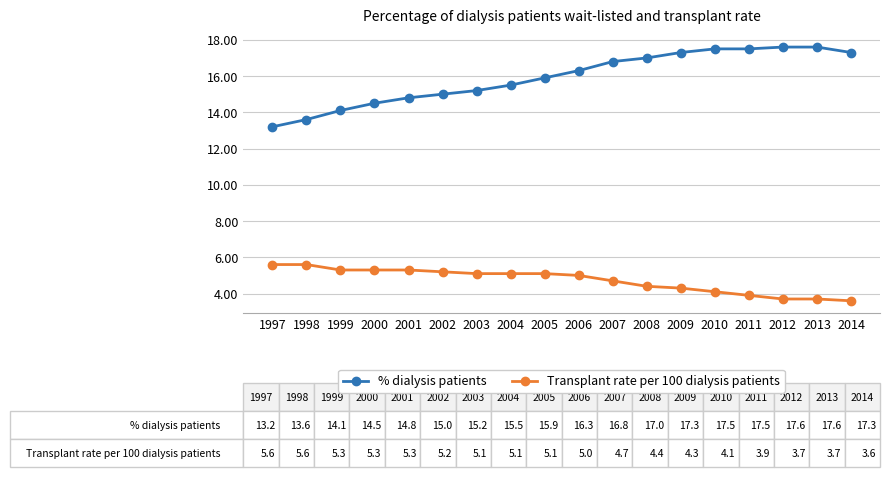

What is the difference between the highest and lowest values at 2001?

9.5